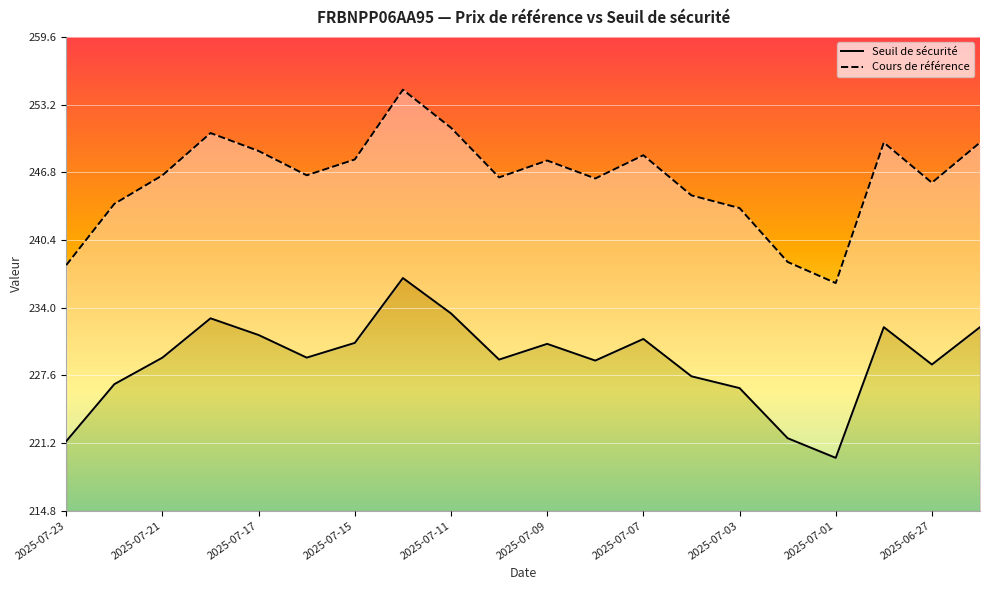

List the series in order of their overall mean, lowest first.

Seuil de sécurité, Cours de référence